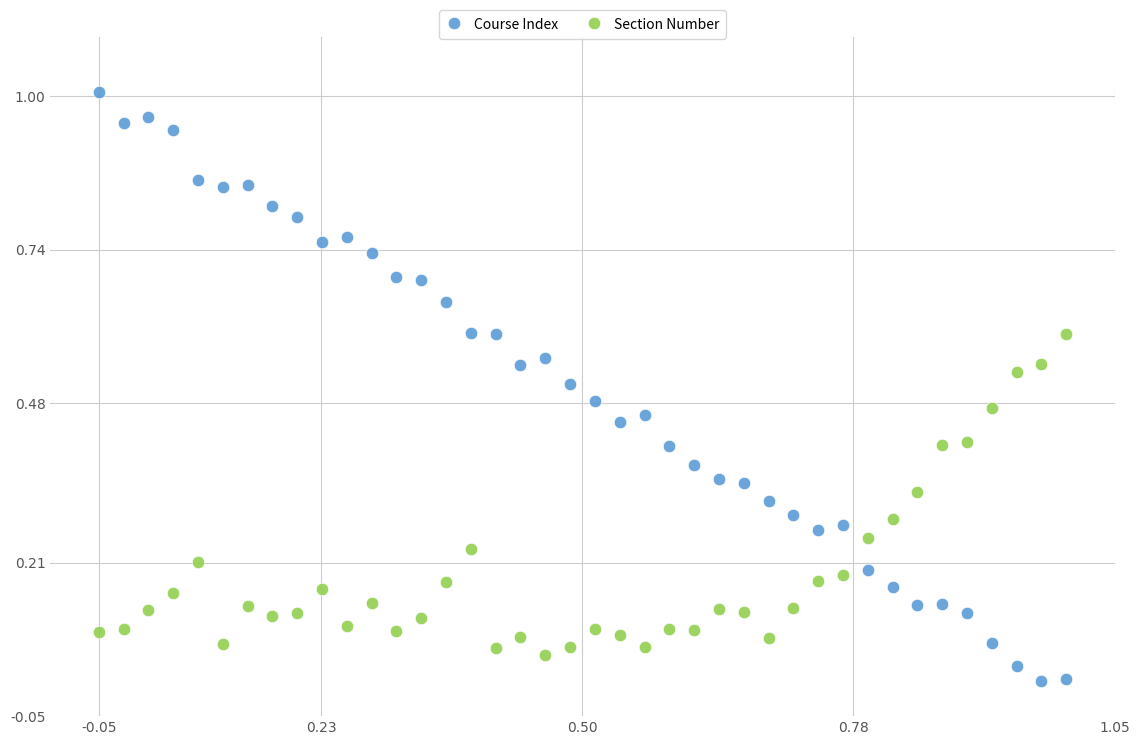

Which series contains the highest Y value?

Course Index